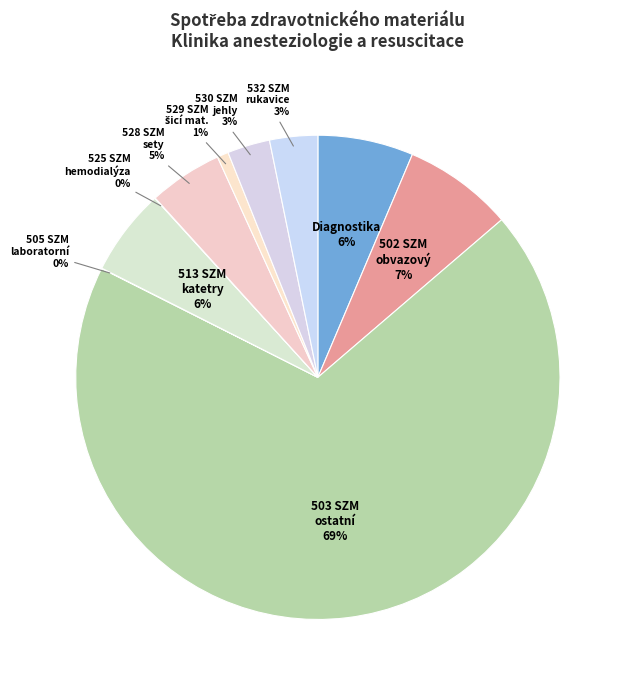

Is there a majority slice in this chart?

Yes